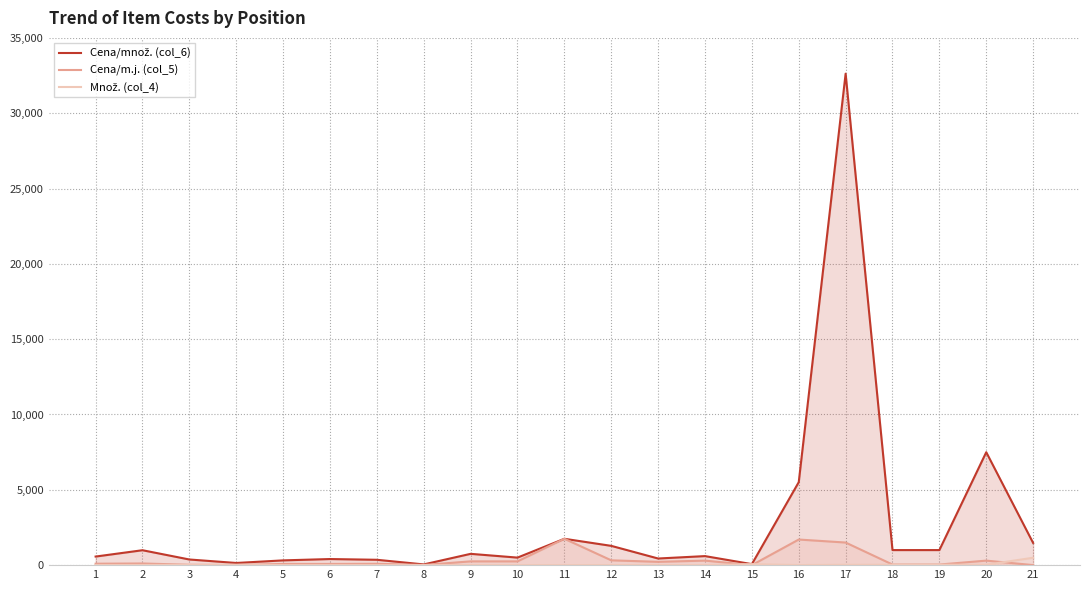

Reading right to left, what are all the values shown in this chart?

Cena/množ. (col_6): 21=1473.7	20=7497.0	19=999.6	18=999.6	17=32625.0	16=5508.0	15=66.6	14=600.0	13=440.0	12=1280.0	11=1750.0	10=500.0	9=750.0	8=48.0	7=356.0	6=405.0	5=316.0	4=143.7	3=375.0	2=990.0	1=570.0
Cena/m.j. (col_5): 21=3.0	20=300.0	19=40.0	18=40.0	17=1500.0	16=1700.0	15=1.0	14=300.0	13=220.0	12=320.0	11=1750.0	10=250.0	9=250.0	8=12.0	7=89.0	6=81.0	5=79.0	4=5.0	3=25.0	2=110.0	1=95.0
Množ. (col_4): 21=491.2	20=25.0	19=25.0	18=25.0	17=21.8	16=3.2	15=66.6	14=2.0	13=2.0	12=4.0	11=1.0	10=2.0	9=3.0	8=4.0	7=4.0	6=5.0	5=4.0	4=28.7	3=15.0	2=9.0	1=6.0